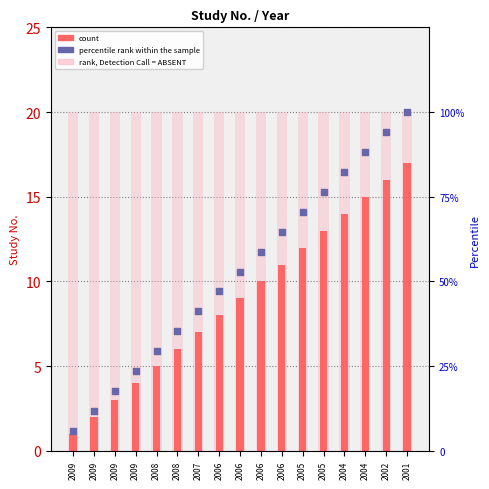

Which series contains the highest Y value?

percentile rank within the sample